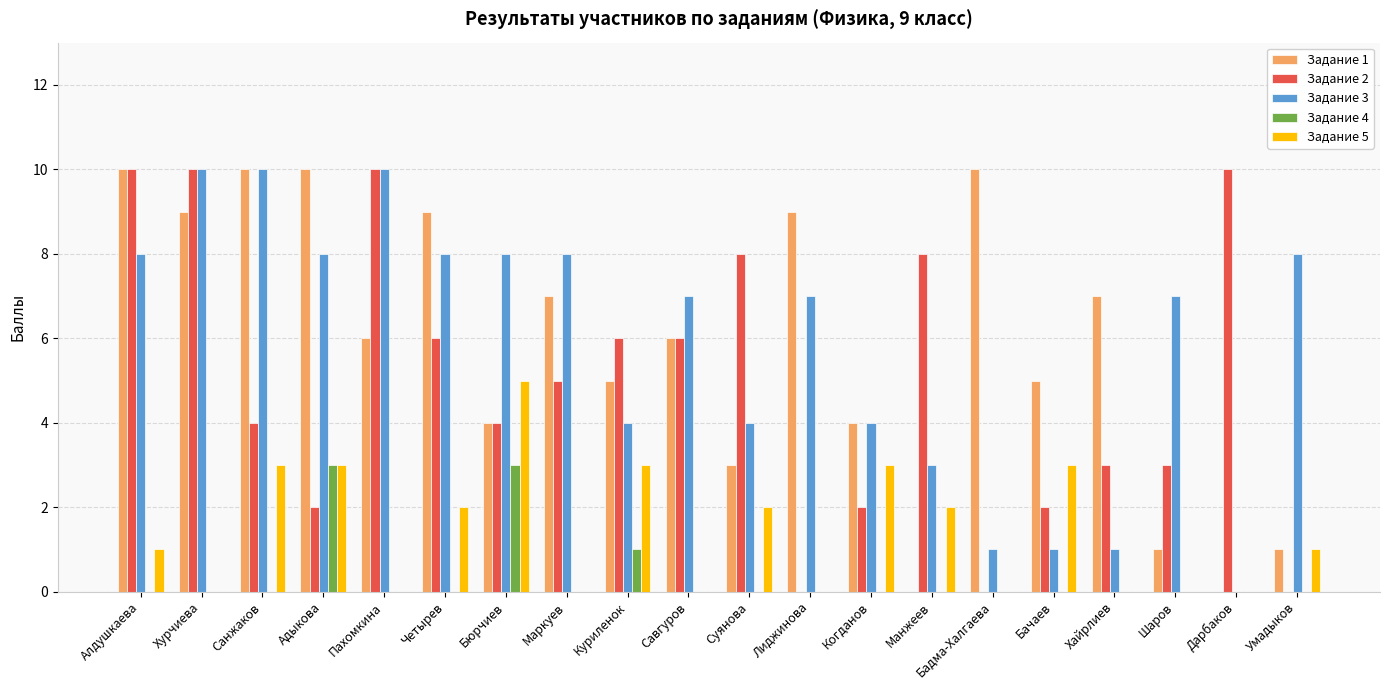

Which series changed the most between Бачаев and Умадыков?

Задание 3